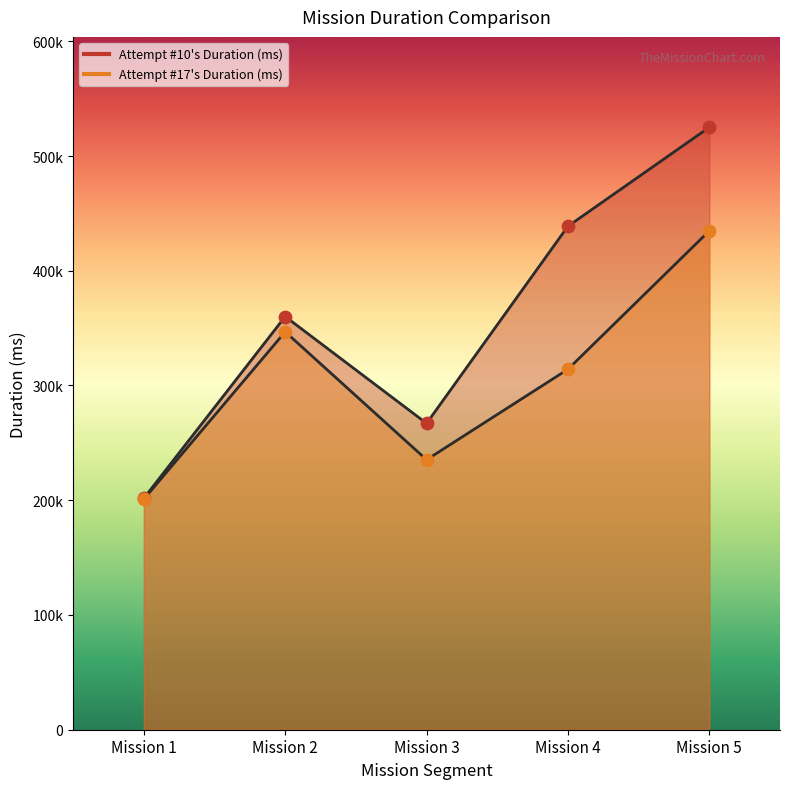

What are all the series names shown in the legend?

Attempt #10's Duration (ms), Attempt #17's Duration (ms)